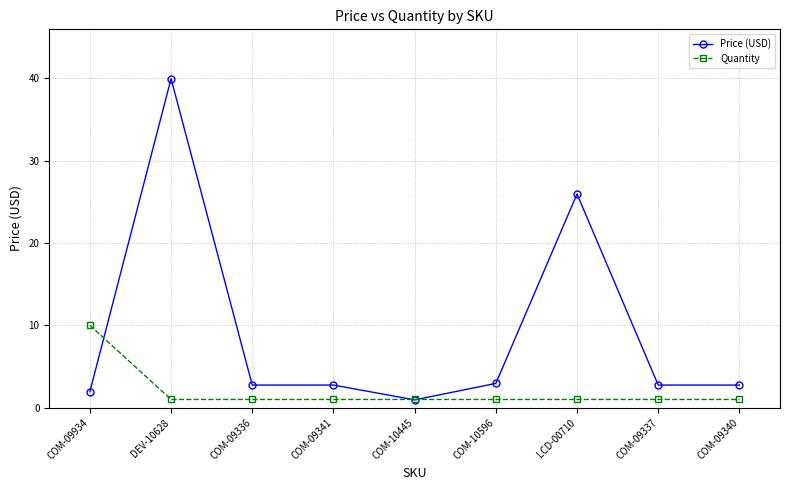

What is the maximum value shown in the chart?

40.0